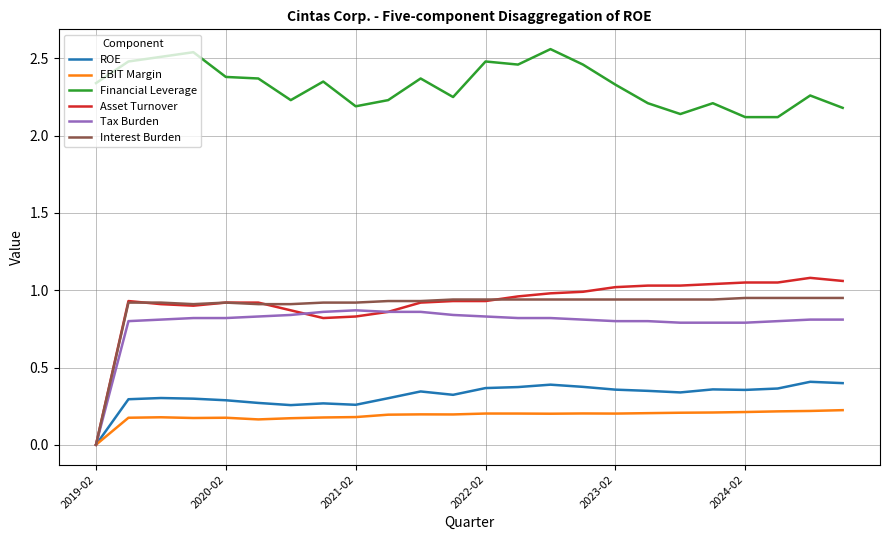

Which series has the largest total across all categories?

Financial Leverage